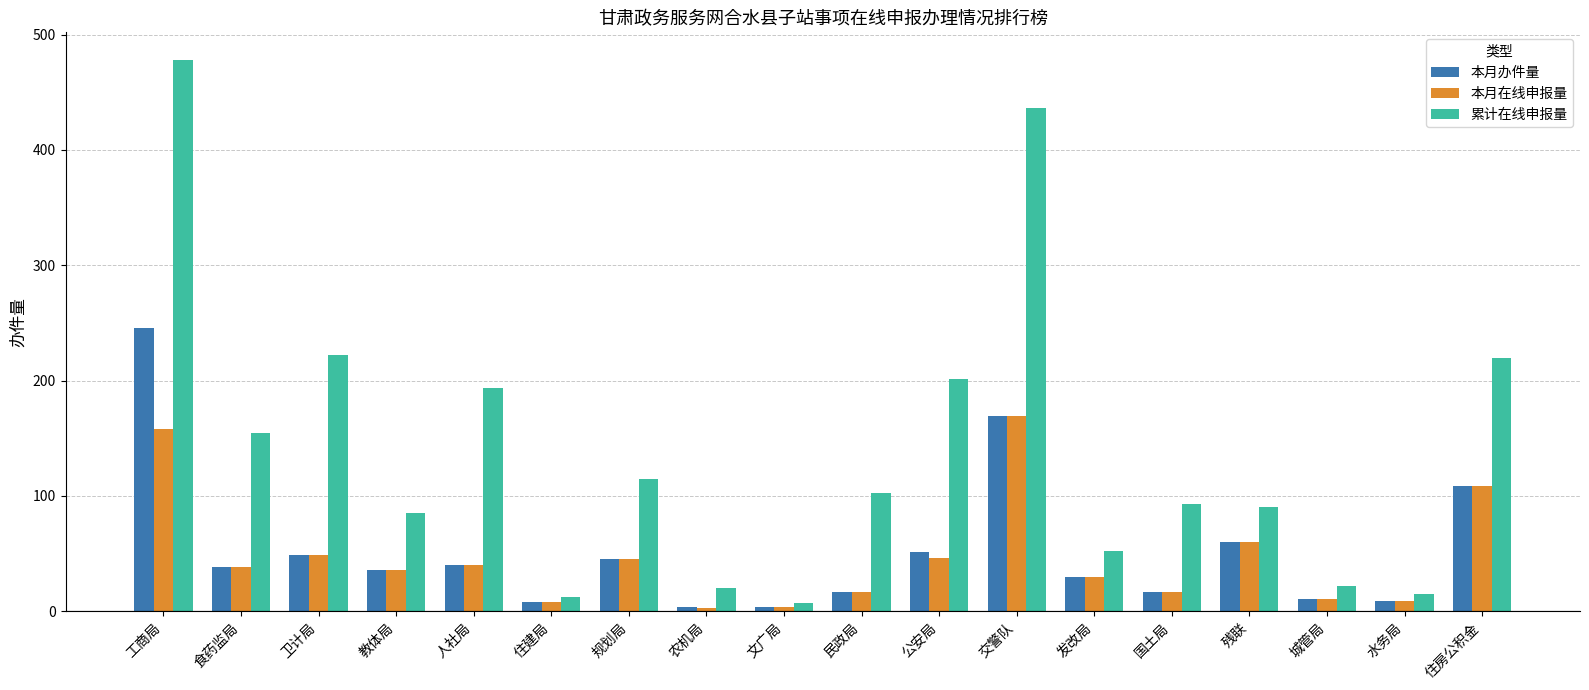

Which series has the widest spread of values?

累计在线申报量